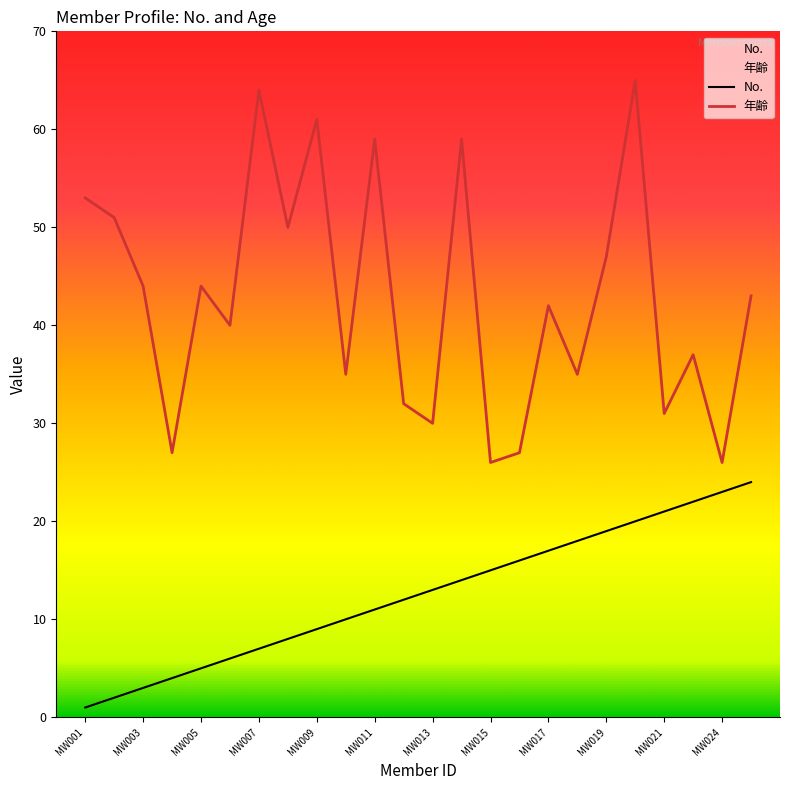

At how many categories does at least one series exceed 63?

2